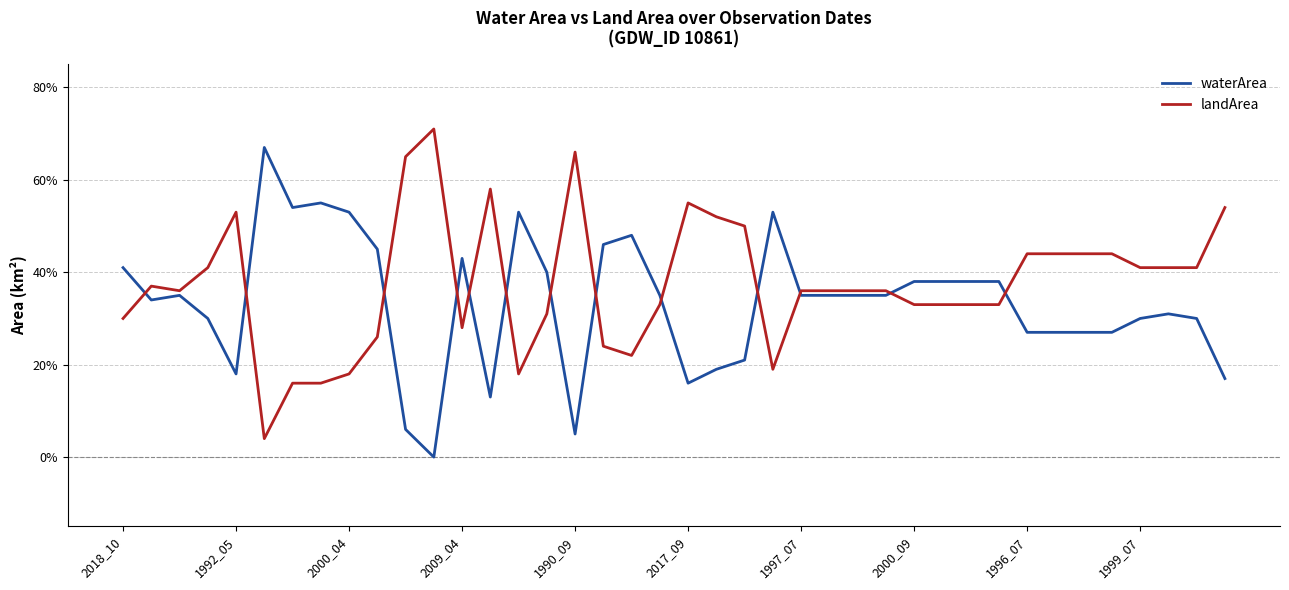

Does the chart display data point markers on the line(s)?

No